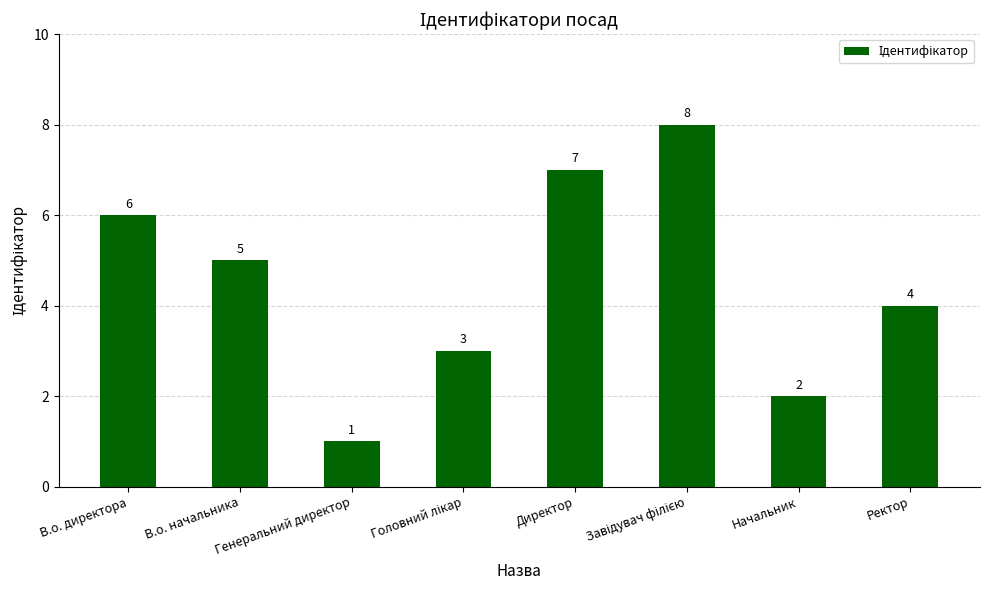

What is the smallest value displayed?

1